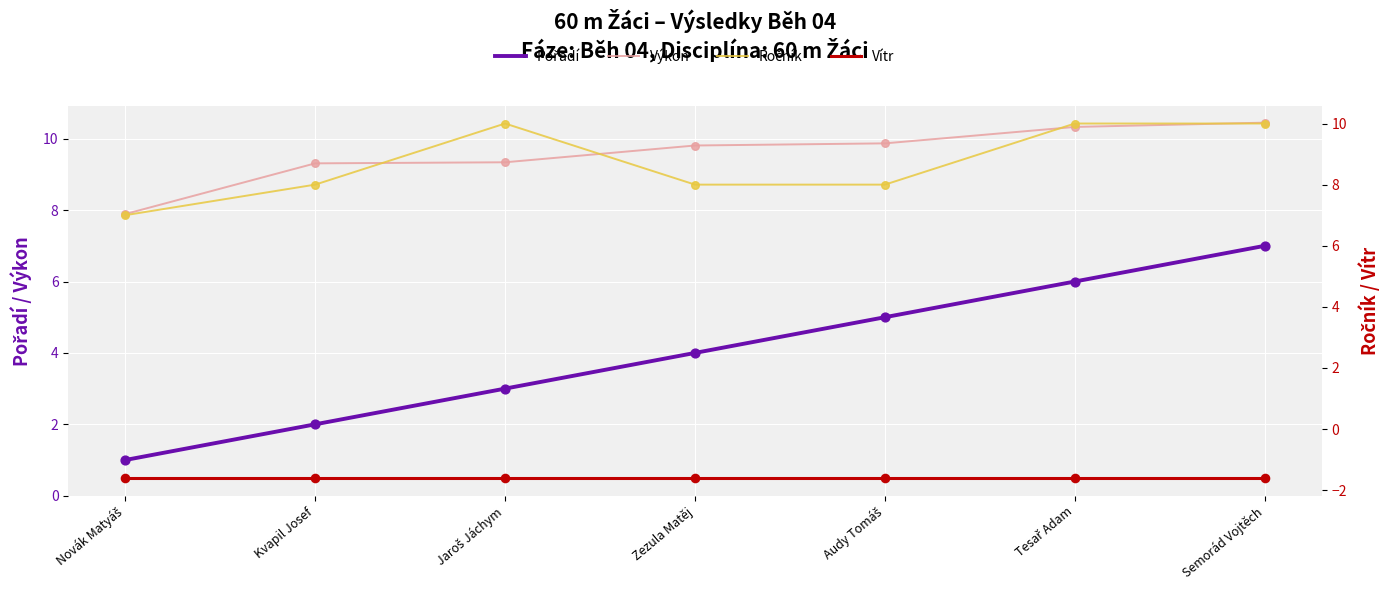

What is the total value across all series at Semorád Vojtěch?

25.8